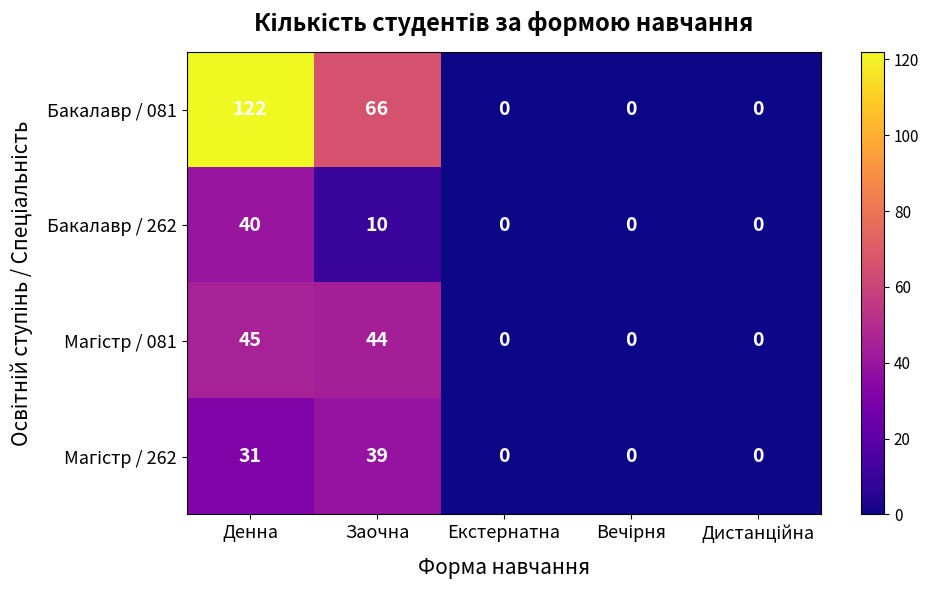

Which series has the largest total across all categories?

Бакалавр / 081